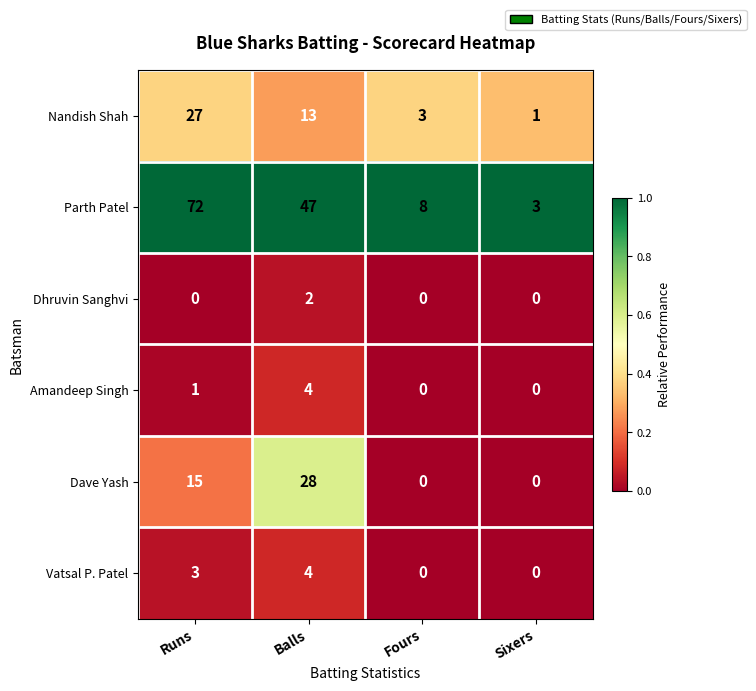

What is the total value across all series at Balls?

98